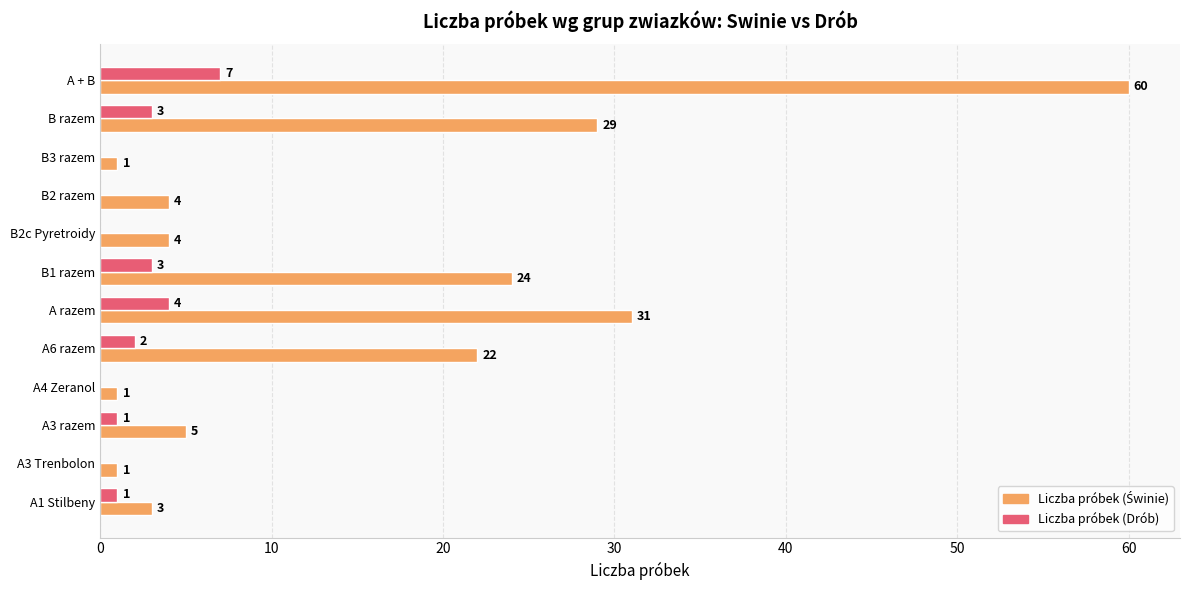

The Liczba próbek (Drób) series shows 4 at A razem. True or false?

True